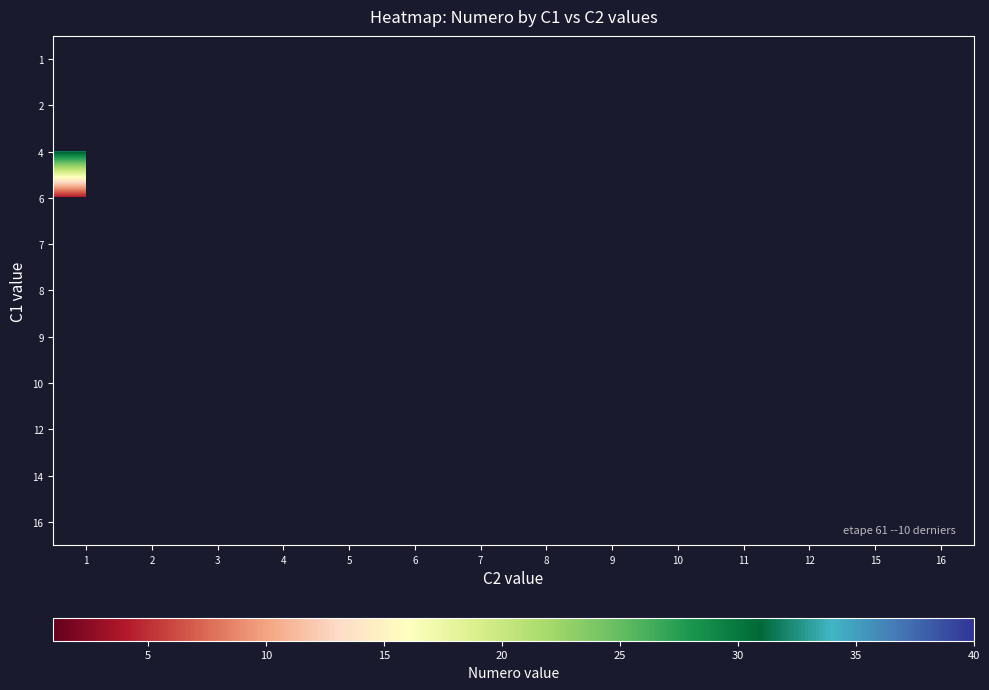

How many data points in 4 are above 21?

3